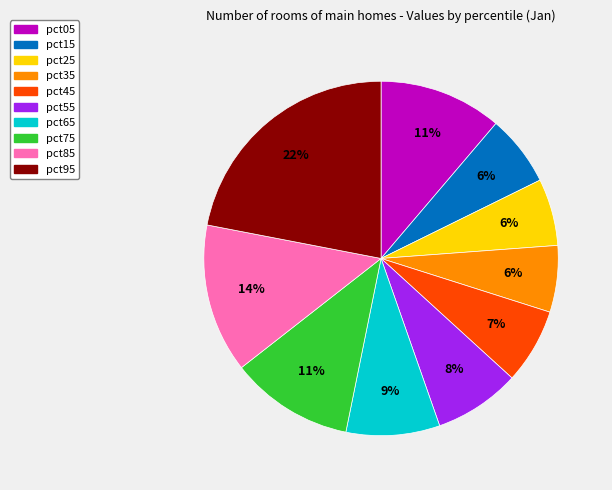

Is the sum of pct55 and pct75 greater than half?

No